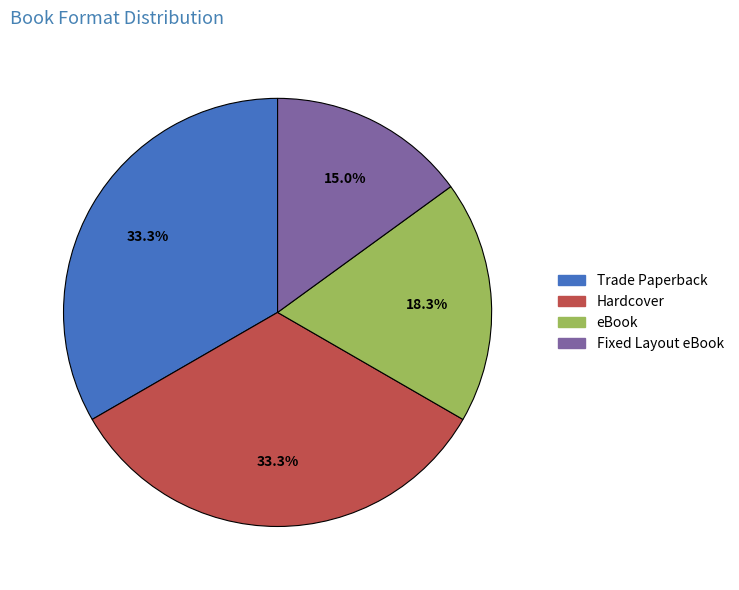

Approximately how many times larger is the value at Hardcover compared to Trade Paperback?

1.0